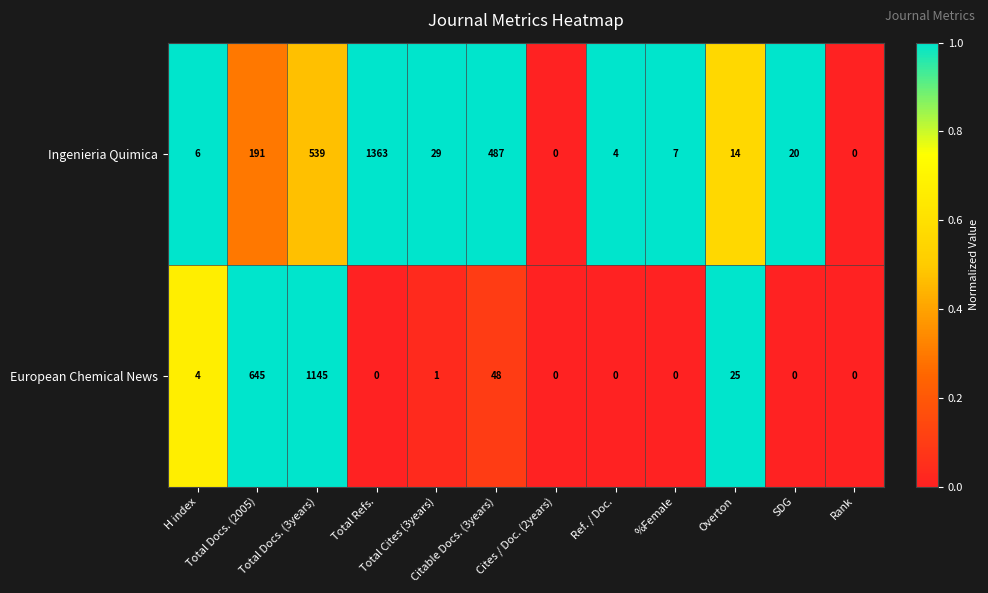

Which series has the largest range (max minus min)?

Ingenieria Quimica